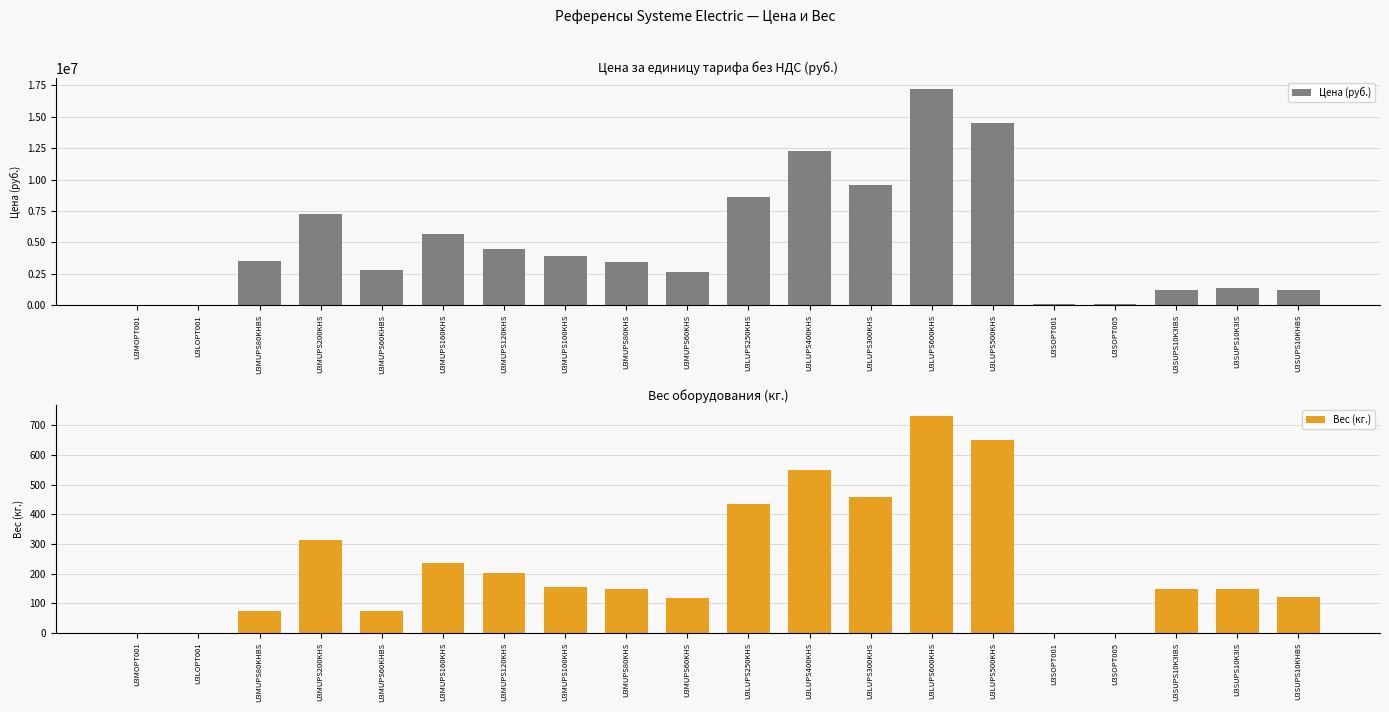

Reading left to right, extract all data points from this chart.

Цена (руб.): 9200.0	27350.0	3523500.0	7257000.0	2847000.0	5677000.0	4473000.0	3926000.0	3483500.0	2651500.0	8641500.0	12273500.0	9573500.0	17247500.0	14468500.0	95600.0	116000.0	1184000.0	1389000.0	1187000.0
Вес (кг.): 1.0	1.0	75.0	314.0	75.0	237.0	203.0	155.0	150.0	119.0	435.0	548.0	459.0	730.0	650.0	0.6	0.6	150.0	150.0	122.0